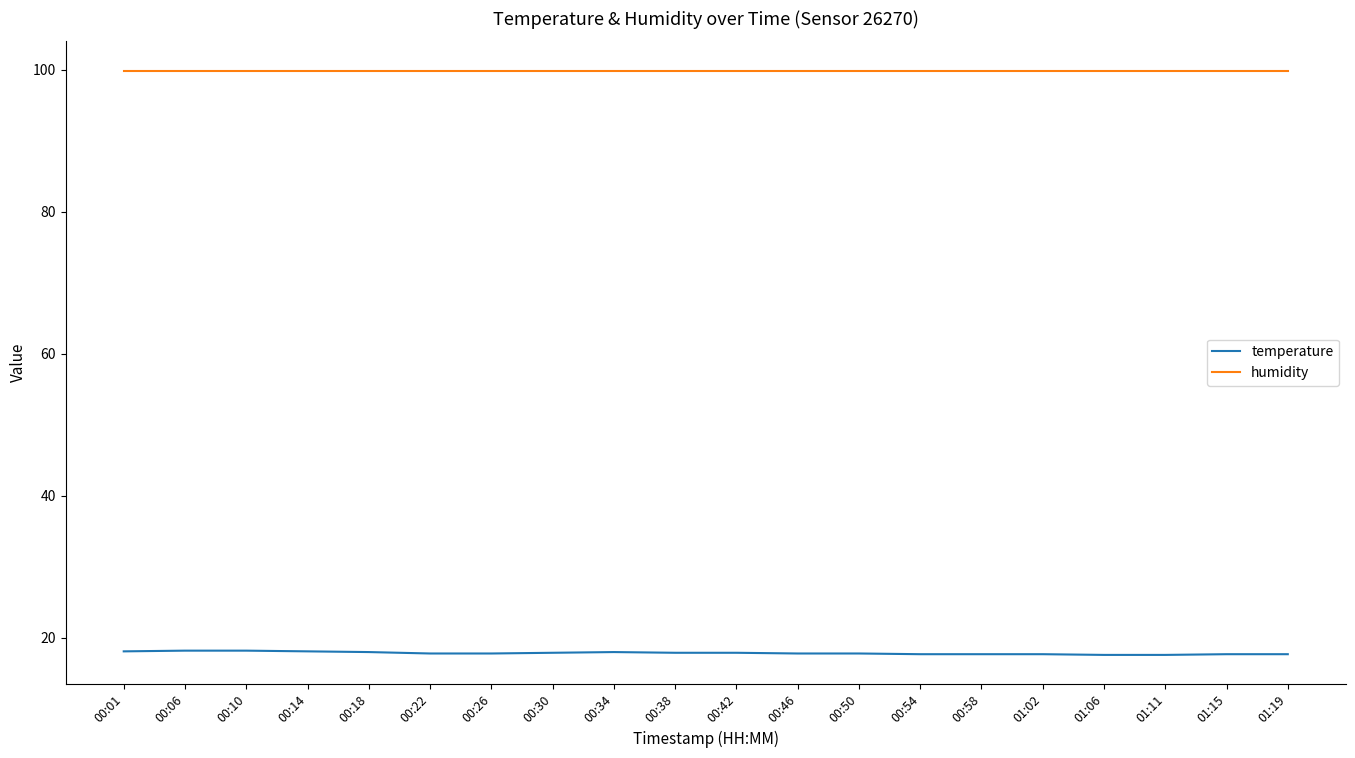

What is the average value of the temperature series?

17.9